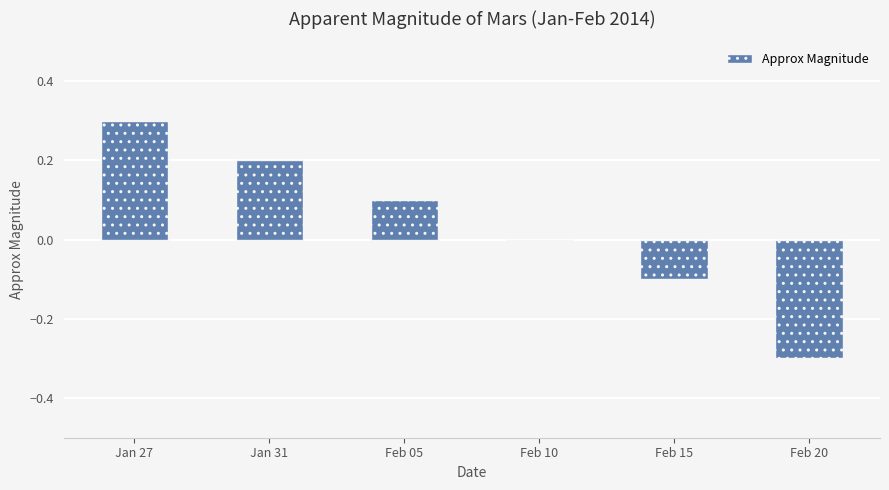

Where does the data first go above 0?

Jan 27